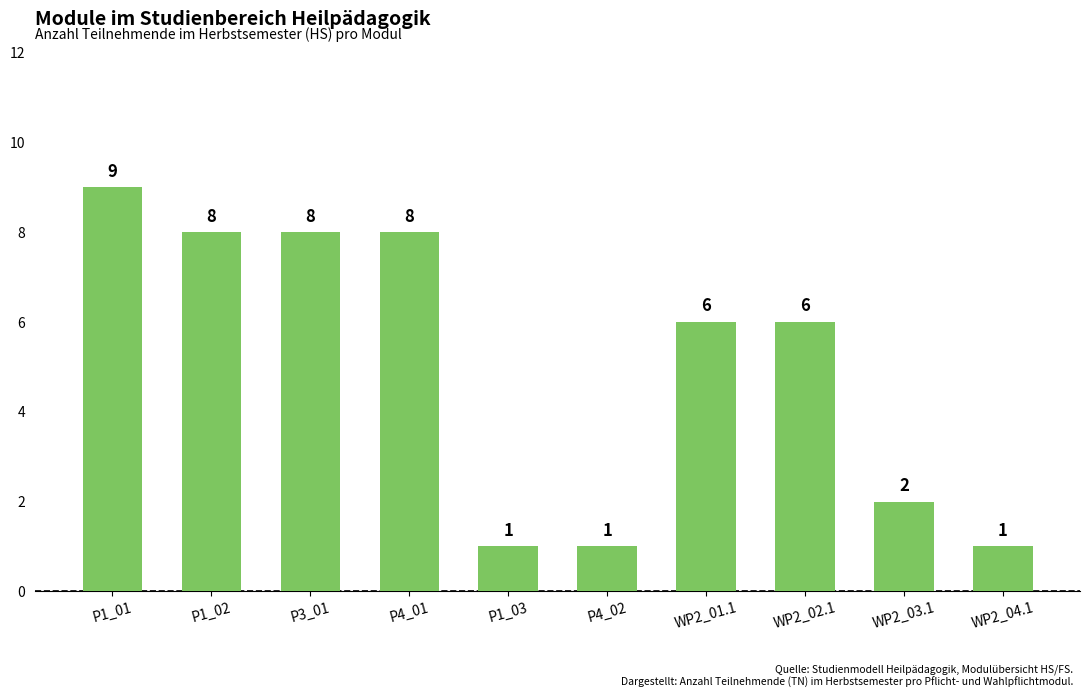

What is the minimum value shown in the chart?

1